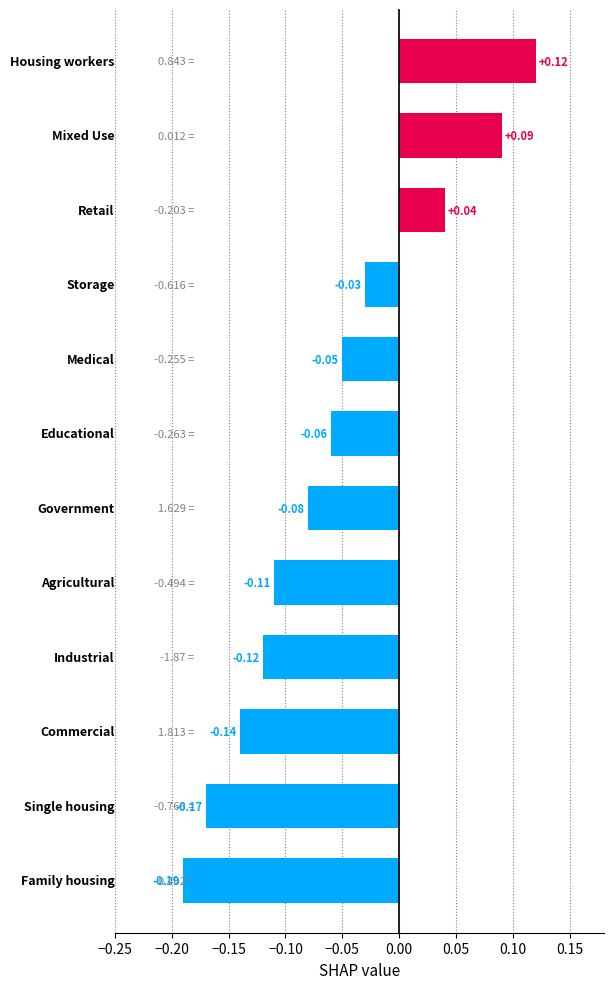

What is the difference between the maximum and second lowest values?

0.3